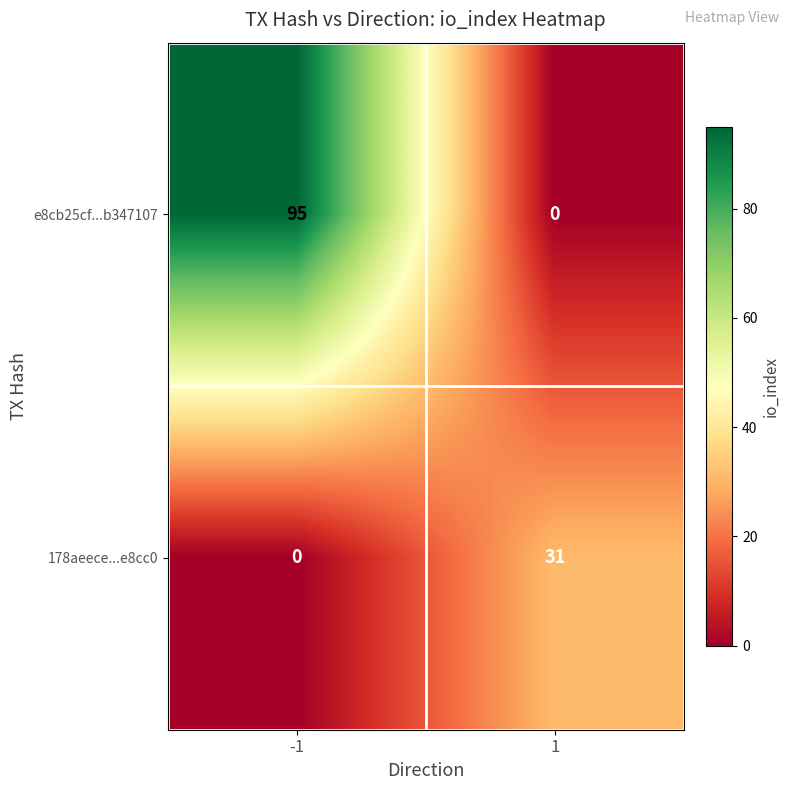

Rank the series by their average value, from lowest to highest.

178aeece...e8cc0, e8cb25cf...b347107